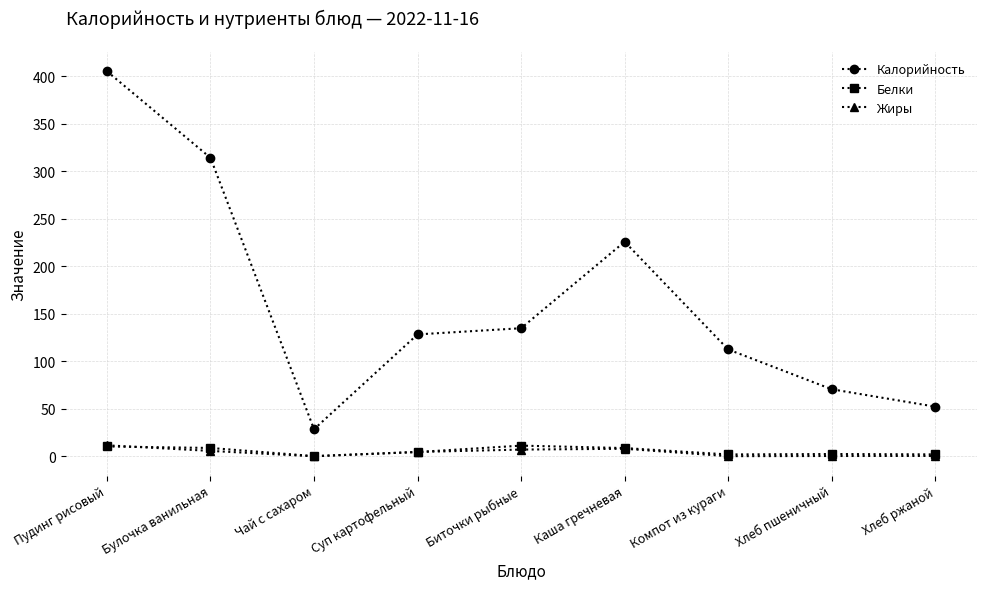

True or false: Белки has more than 0 interior local peaks.

True